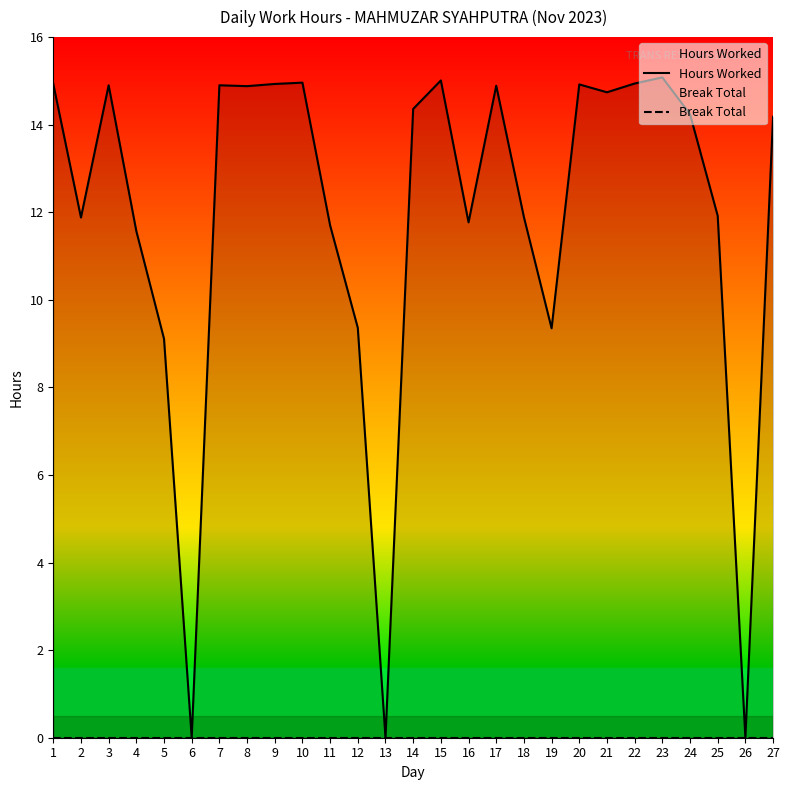

How many lines are shown in the chart?

2